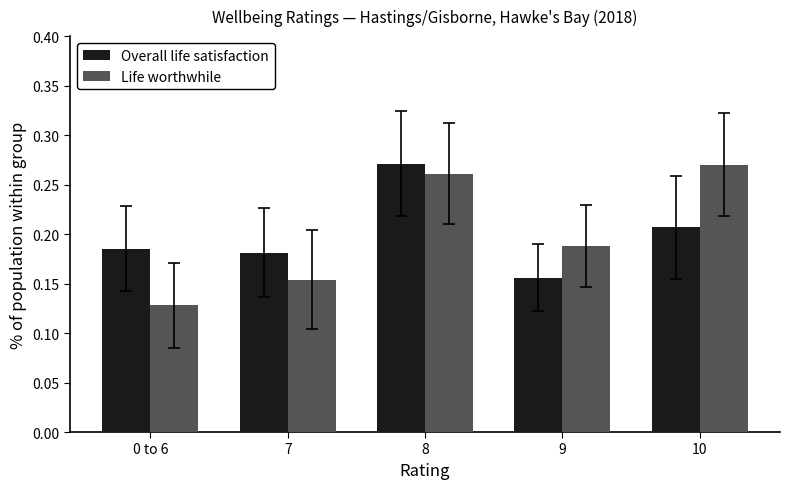

Is it true that Overall life satisfaction equals 0.3 at 9?

False